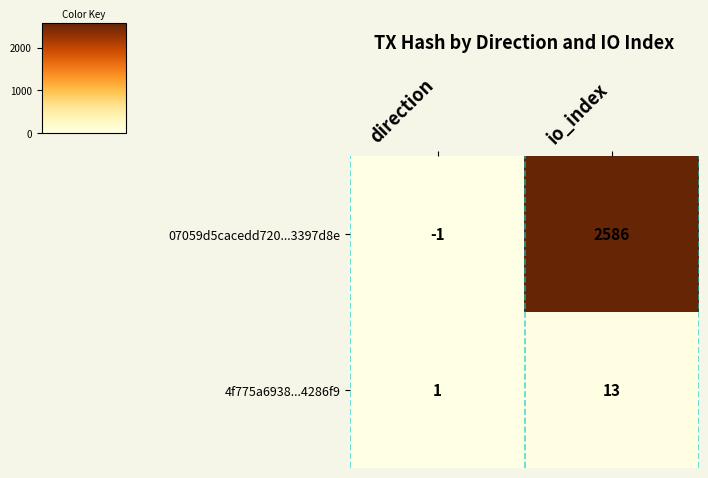

Is it true that 07059d5cacedd720...3397d8e equals 0 at direction?

False